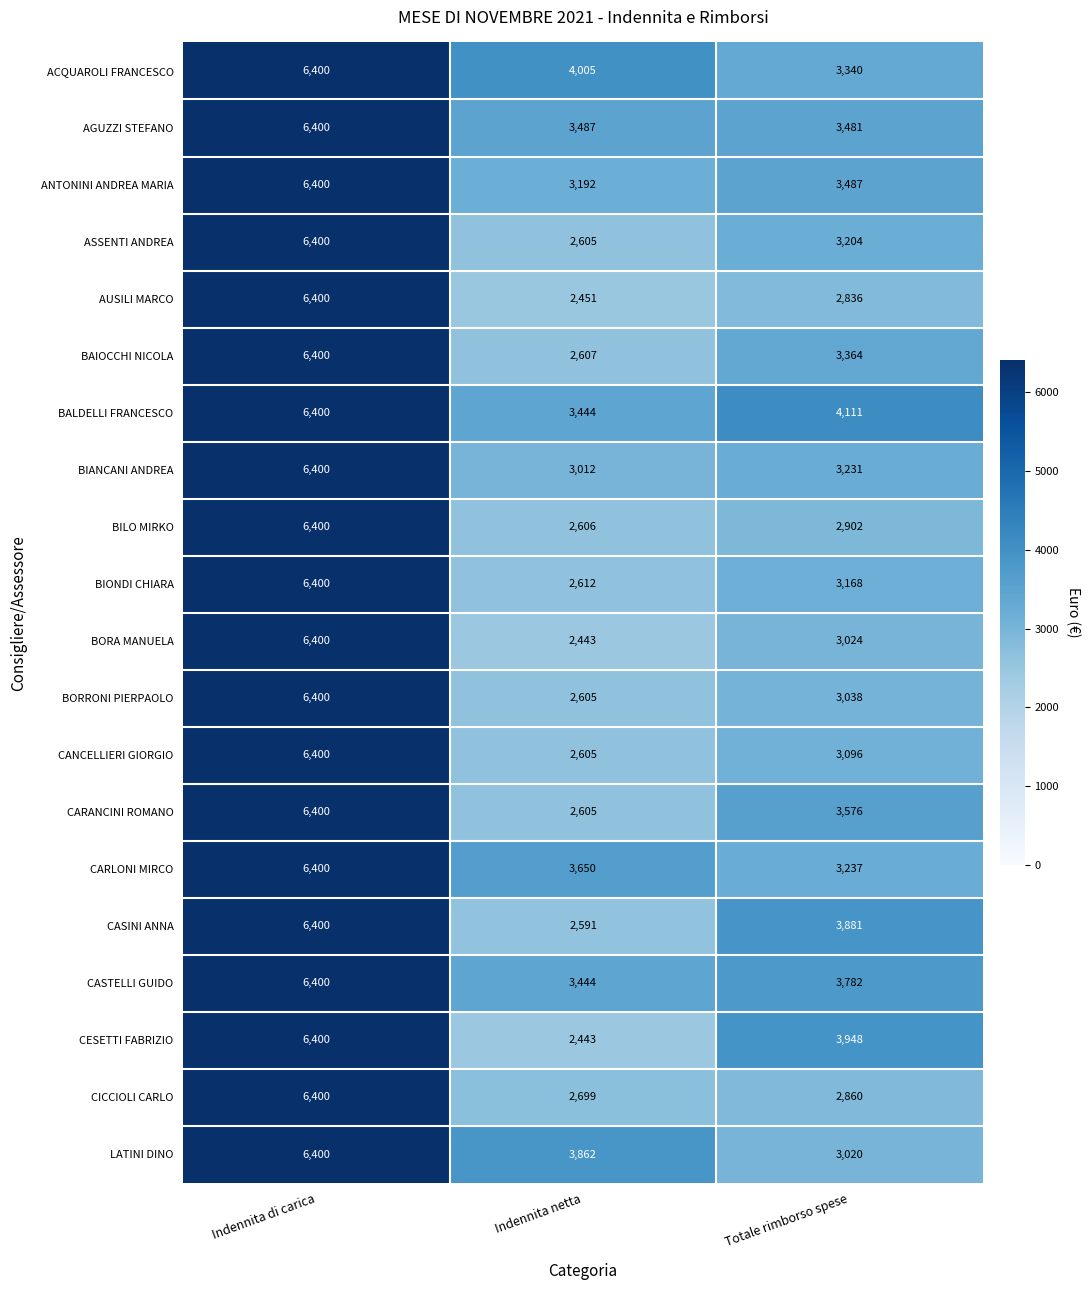

What is the difference between the maximum and minimum values in the BIONDI CHIARA series?

3788